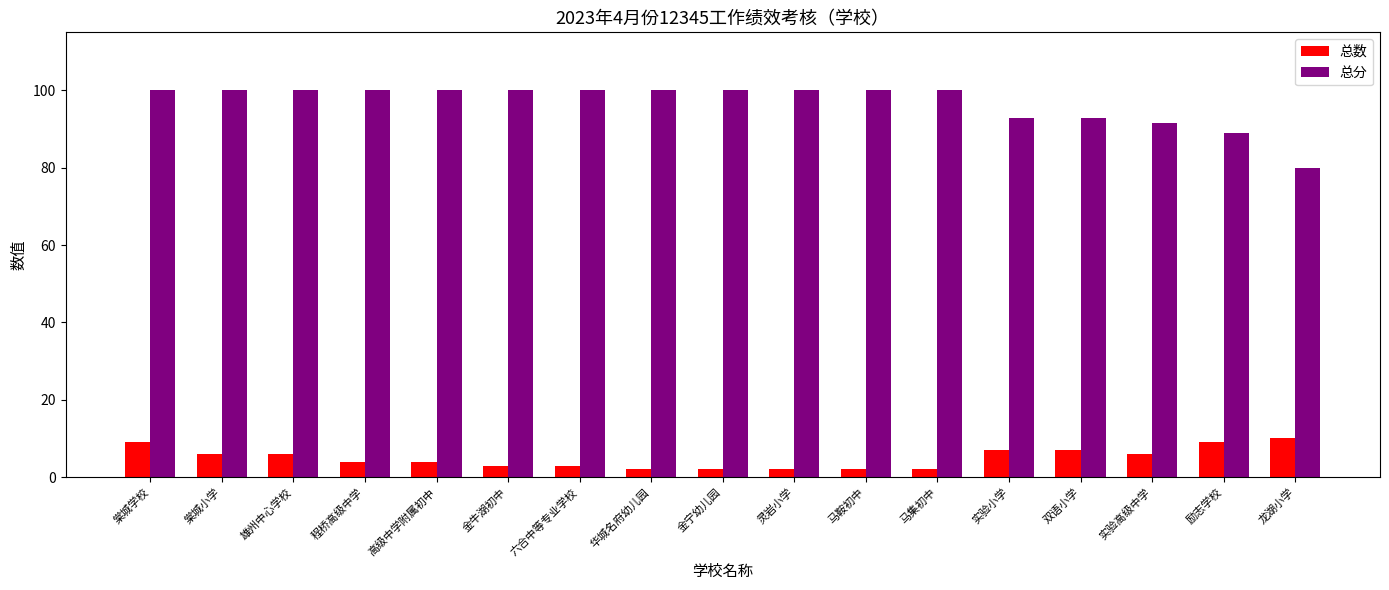

What is the label of the 13th bar from the left?

实验小学